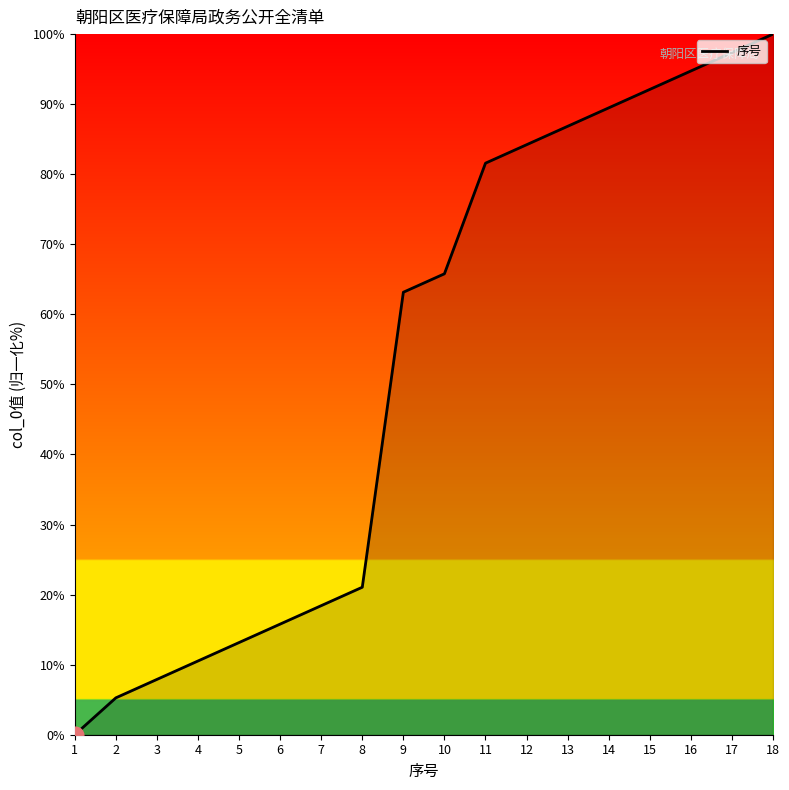

What value does the data have at 7?

18.4